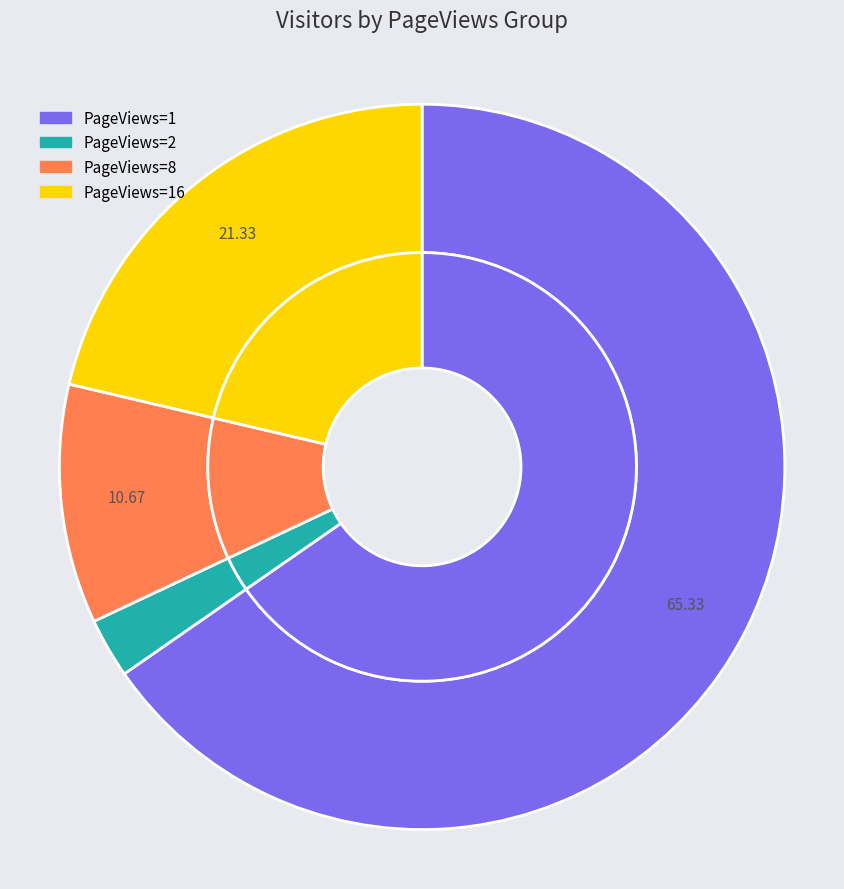

What is the total percentage of PageViews=8 and PageViews=1?

76.0%